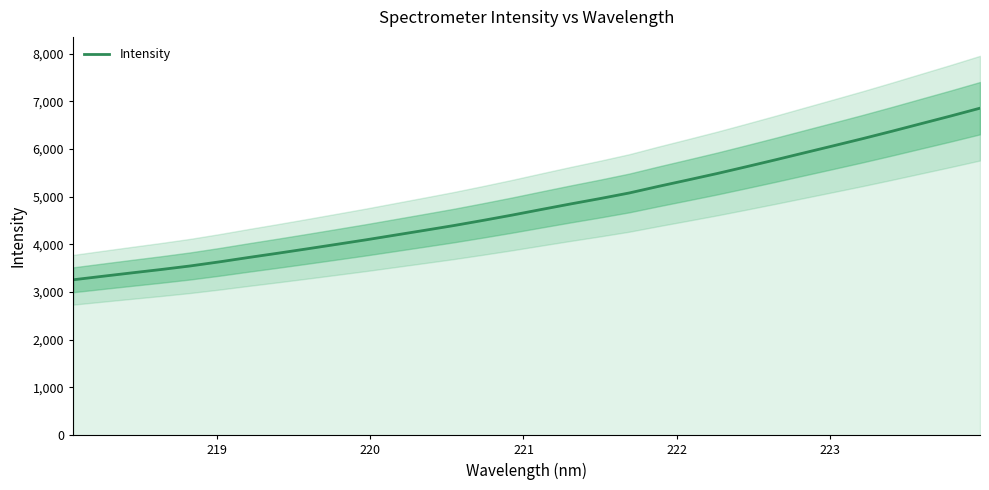

What is the maximum value for Intensity?

6854.6